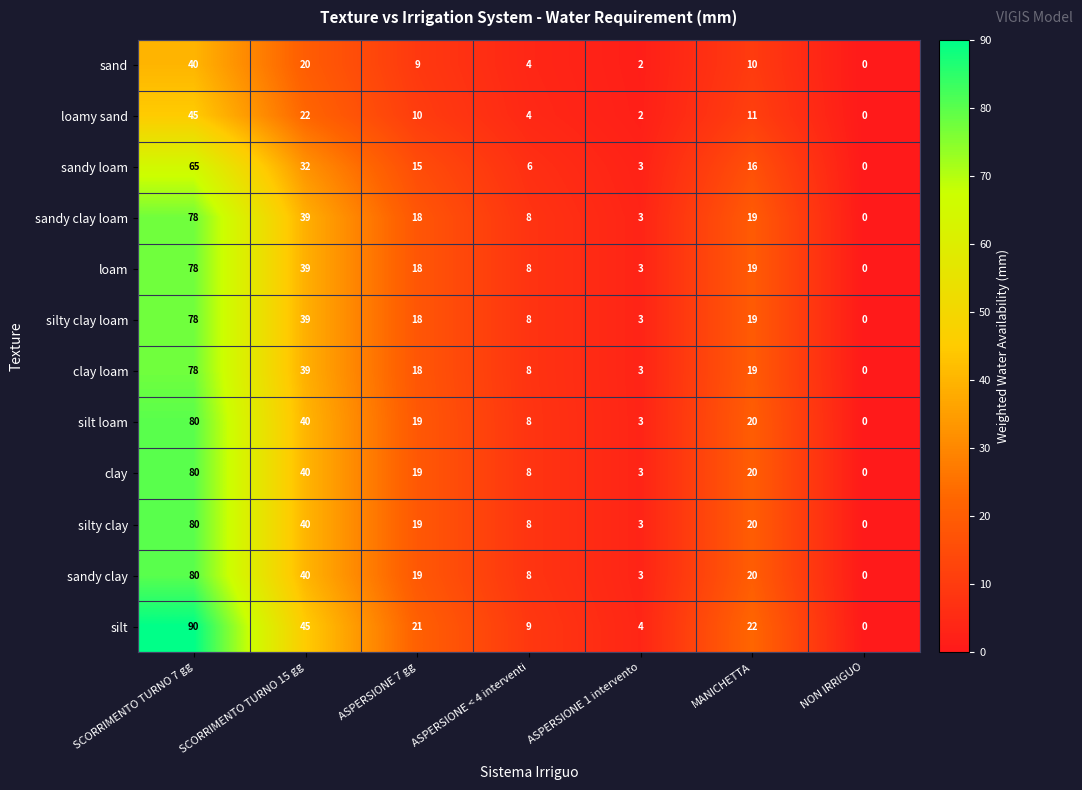

Is it true that loam equals 8 at ASPERSIONE < 4 interventi?

True